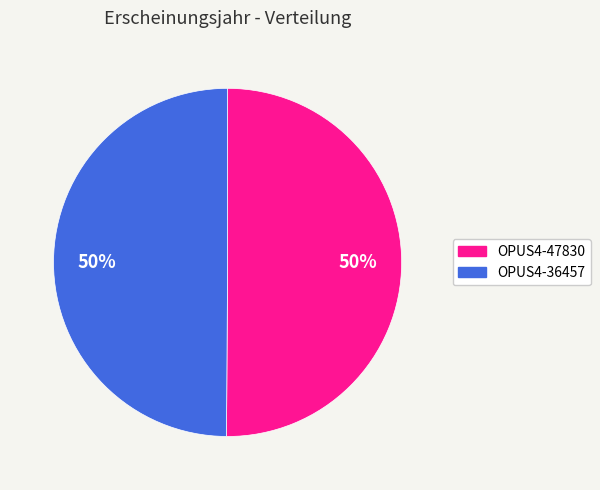

What is the ratio of the value at OPUS4-47830 to the value at OPUS4-36457?

1.0